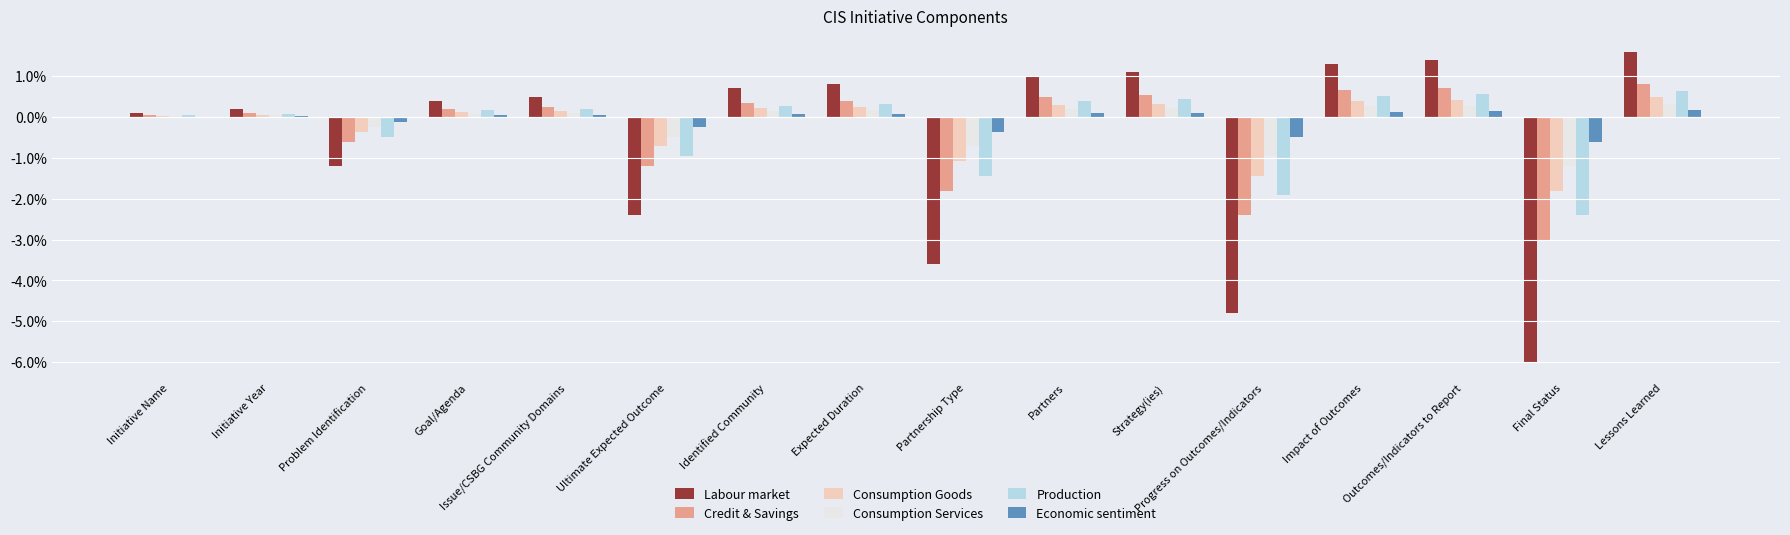

Is the value of Labour market at Goal/Agenda greater than the value of Economic sentiment at Outcomes/Indicators to Report?

Yes